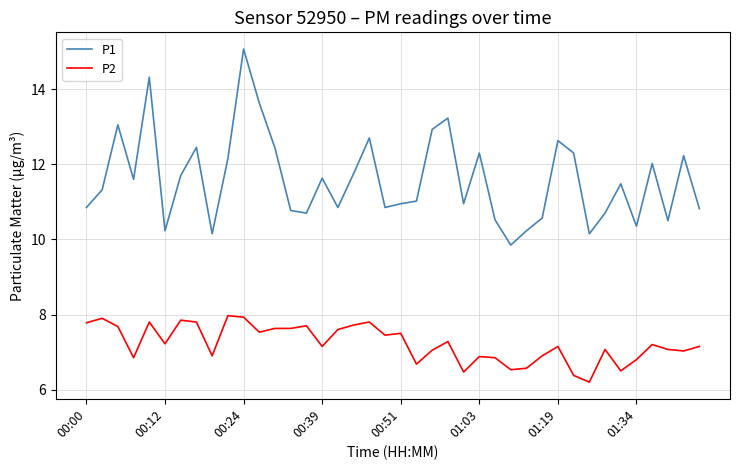

What is the minimum value shown in the chart?

6.2